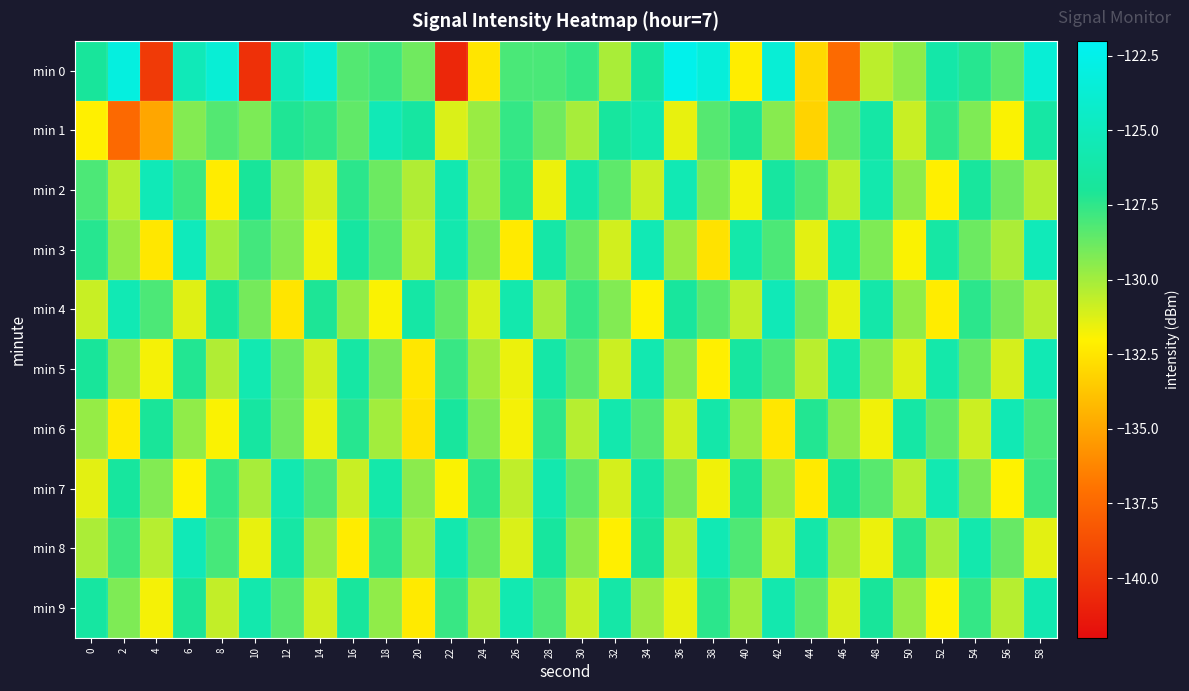

Rank the series by their maximum value, from highest to lowest.

min 0, min 3, min 2, min 4, min 8, min 1, min 5, min 6, min 7, min 9